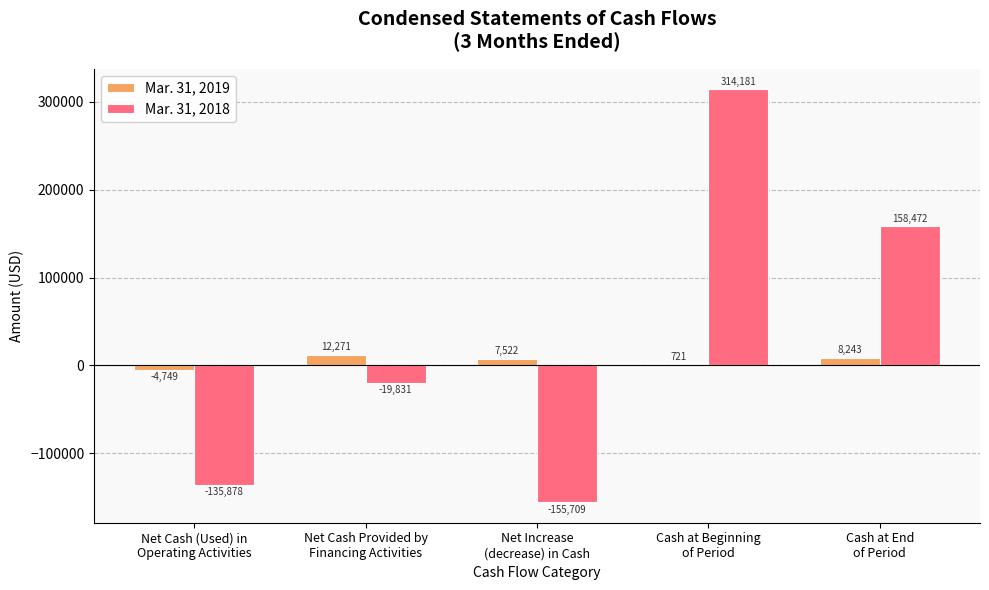

Where does the Mar. 31, 2019 series first go above 7522?

Net Cash Provided by
Financing Activities